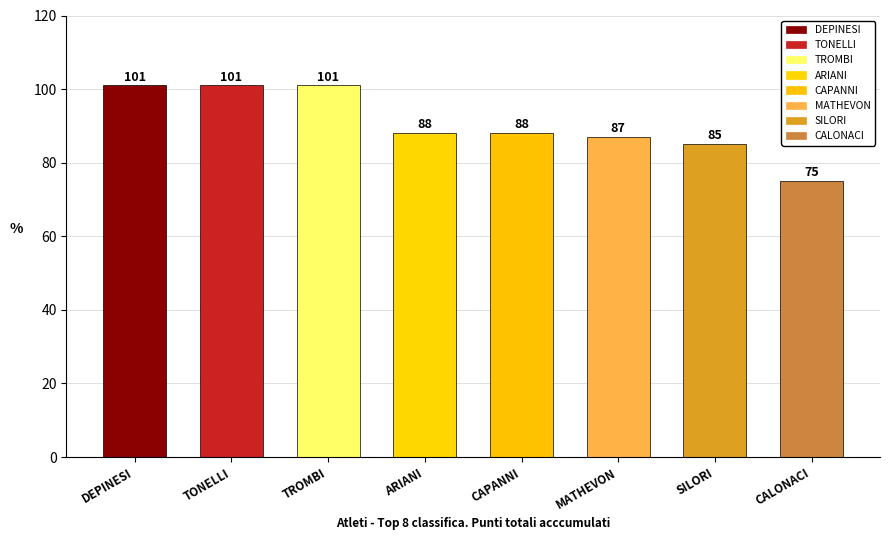

What is the smallest value displayed?

75